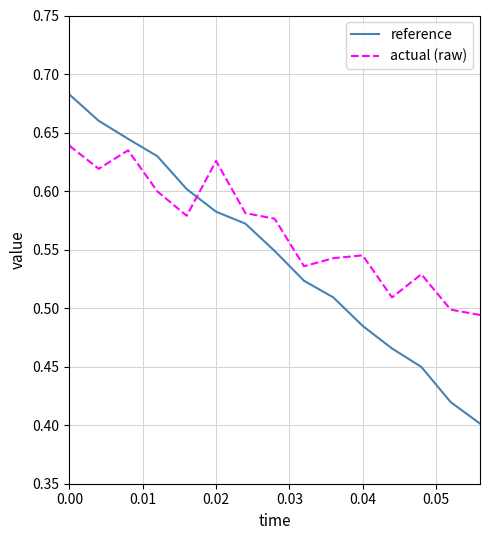

At how many categories does at least one series exceed 0?

15